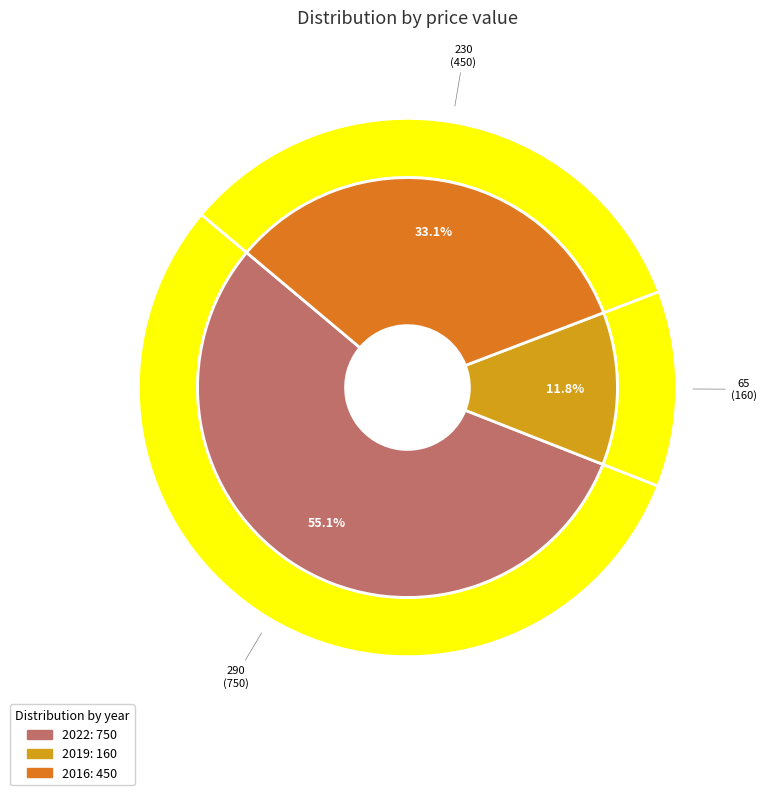

How much of the chart is everything except 230?

66.9%